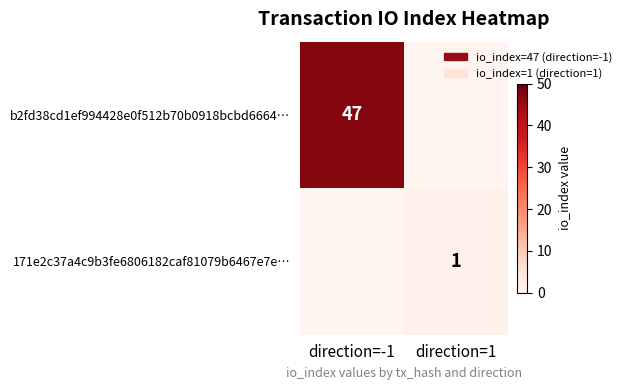

What is the total value across all series at direction=-1?

47